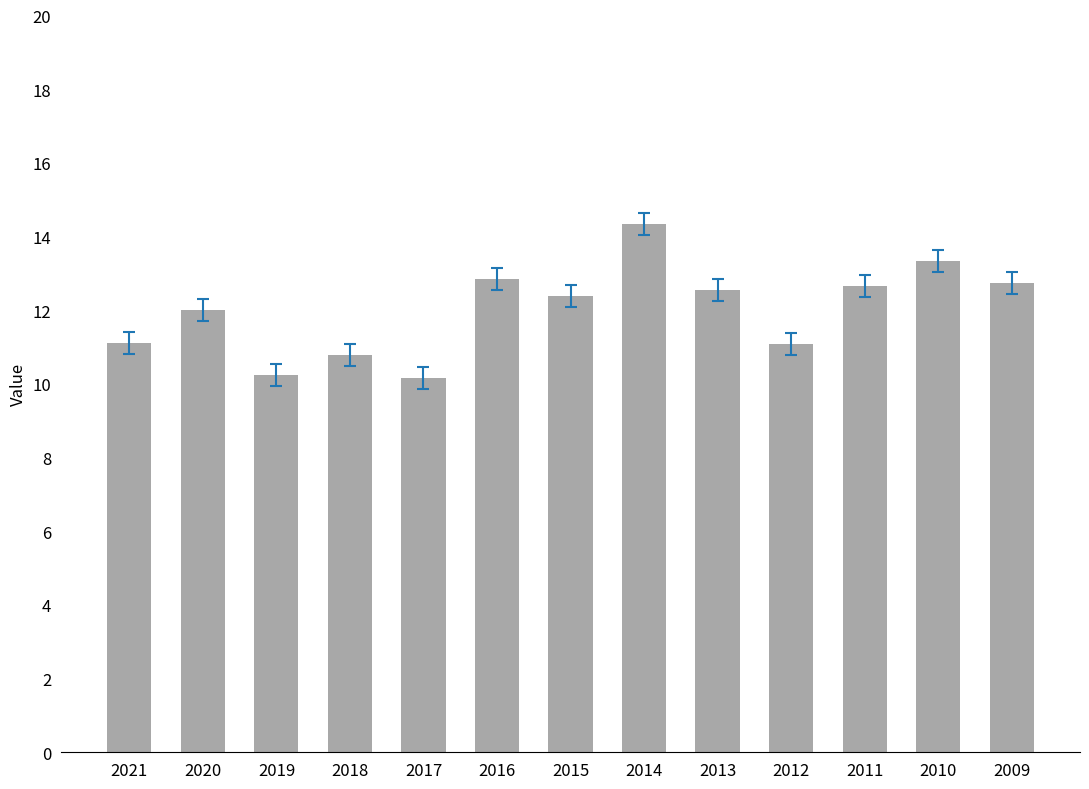

What is the ratio of the value at 2015 to the value at 2012?

1.1